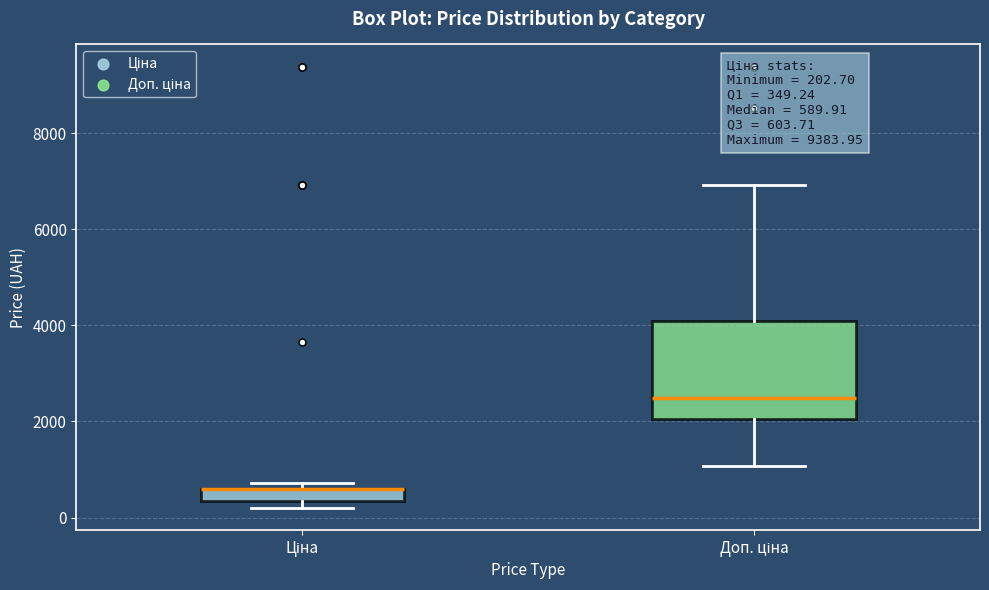

Comparing the boxes themselves (not the whiskers), which one is the tallest?

Доп. ціна